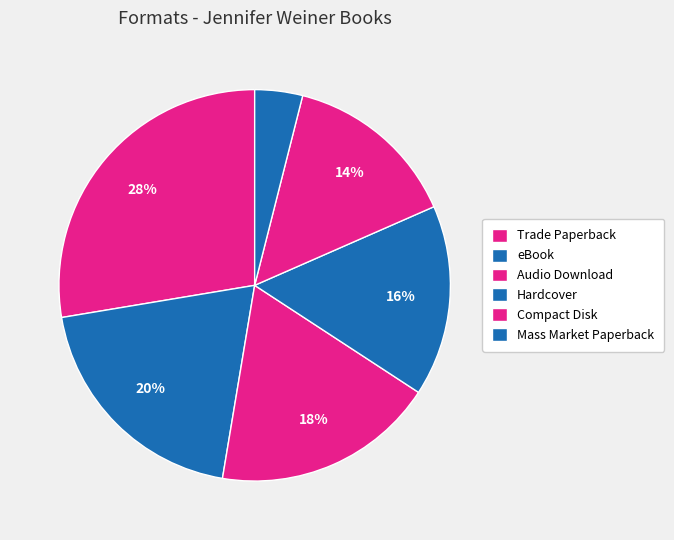

How many segments does this pie chart have?

6